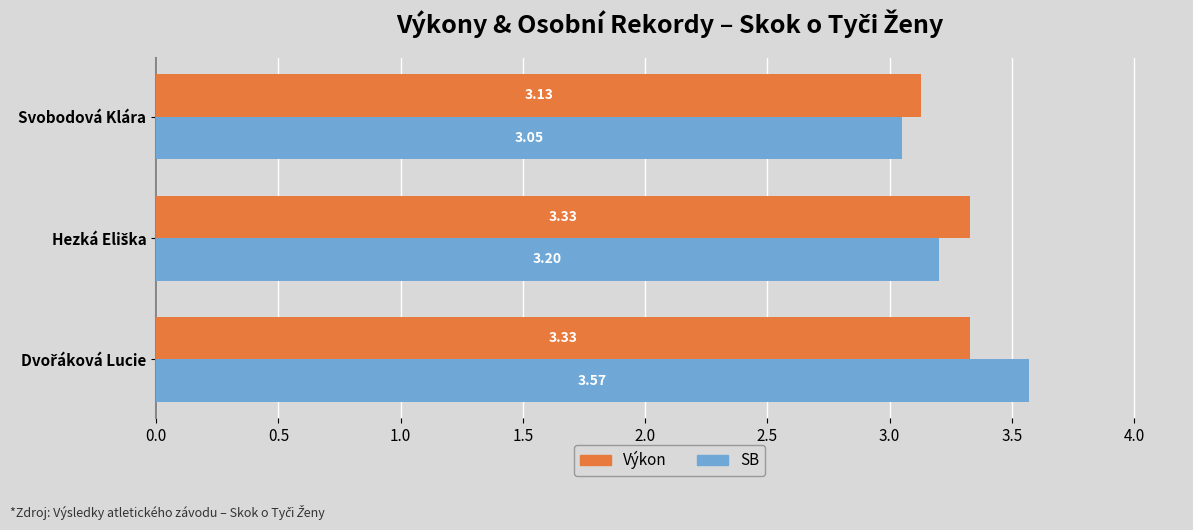

Which series has the largest total across all categories?

SB